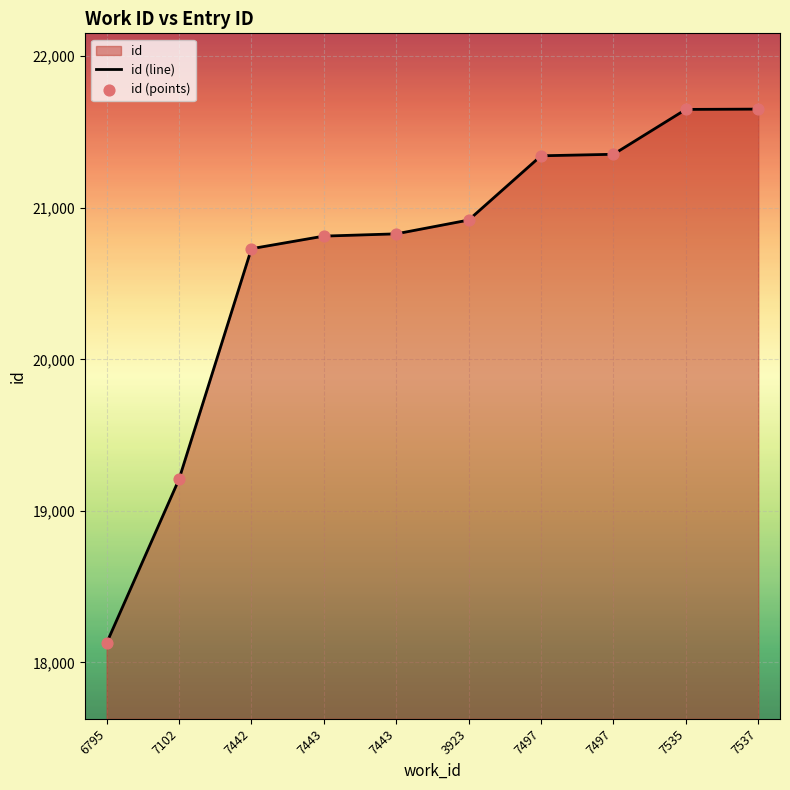

Which series has the largest total across all categories?

id (line)